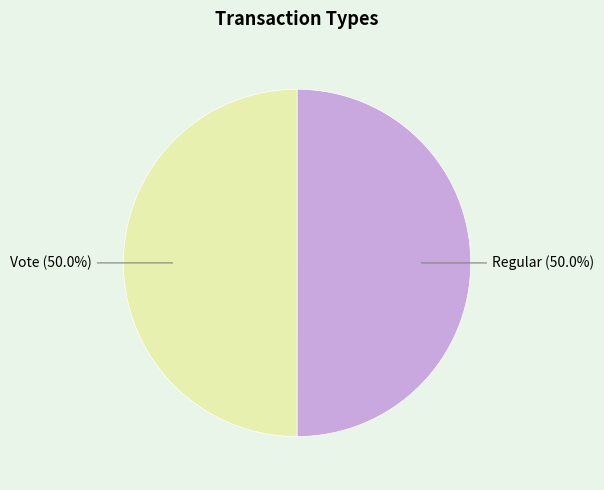

How much of the chart is everything except Vote?

50.0%